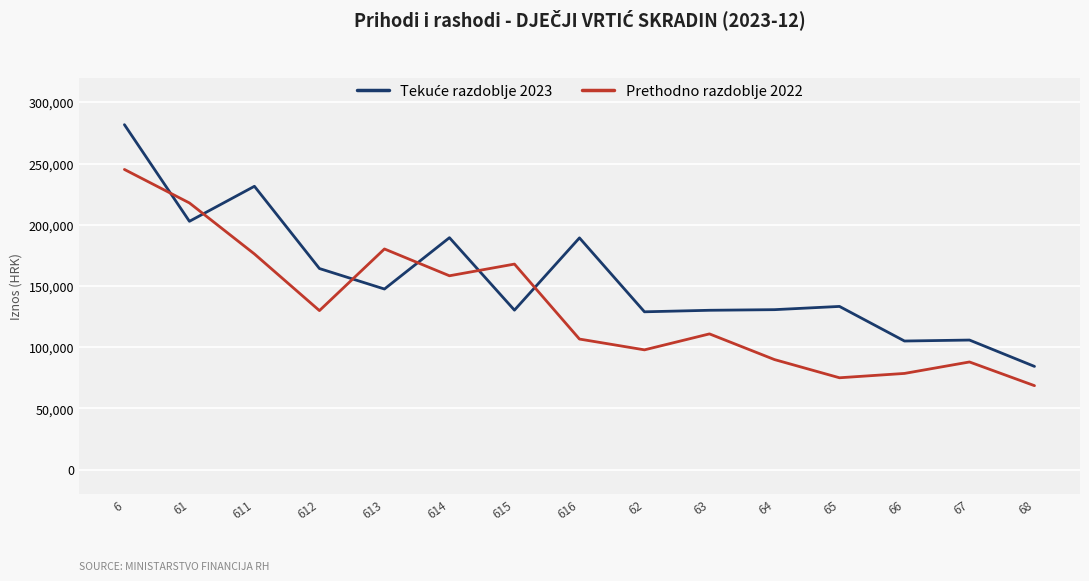

What is the spread (max minus min) of values at 66?

26473.0